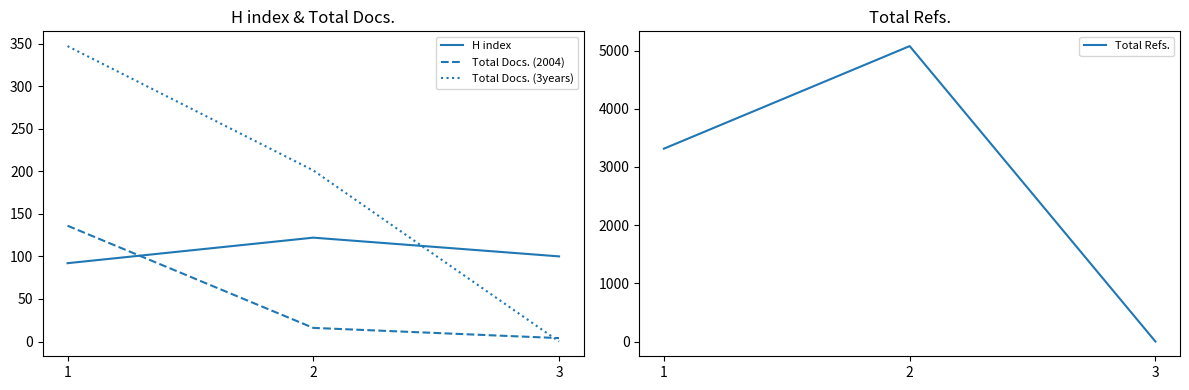

Rank the categories by Total Docs. (3years) value from highest to lowest.

1, 2, 3